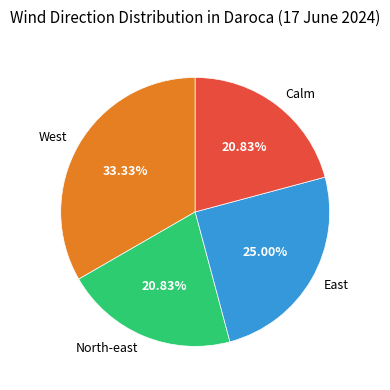

To the nearest percent, what is the average slice percentage?

25%